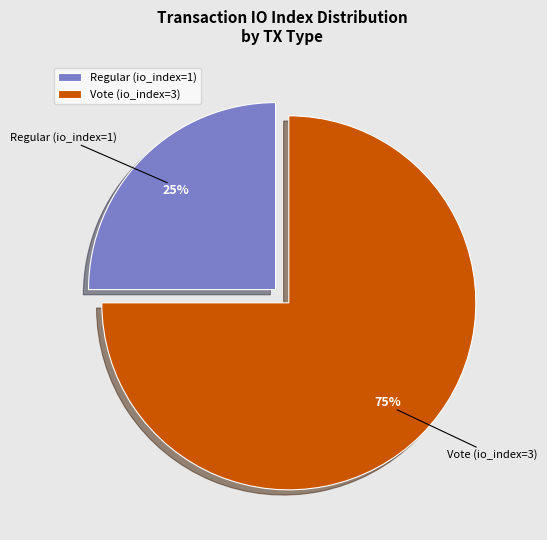

Between Regular (io_index=1) and Vote (io_index=3), which is larger?

Vote (io_index=3)